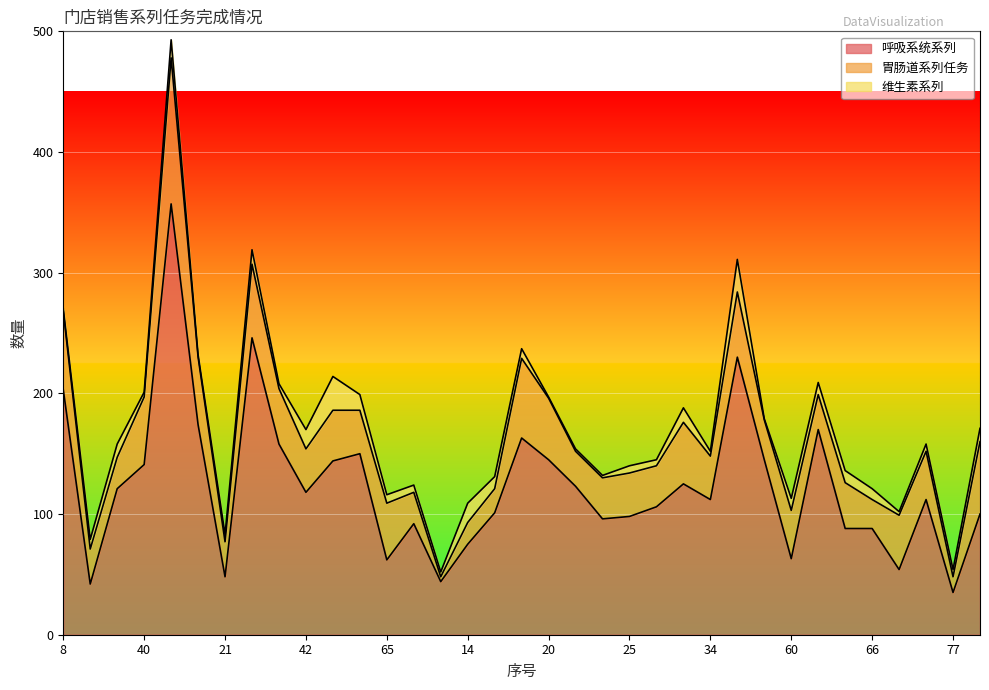

True or false: 维生素系列 has more than 1 points higher than both neighbors.

True